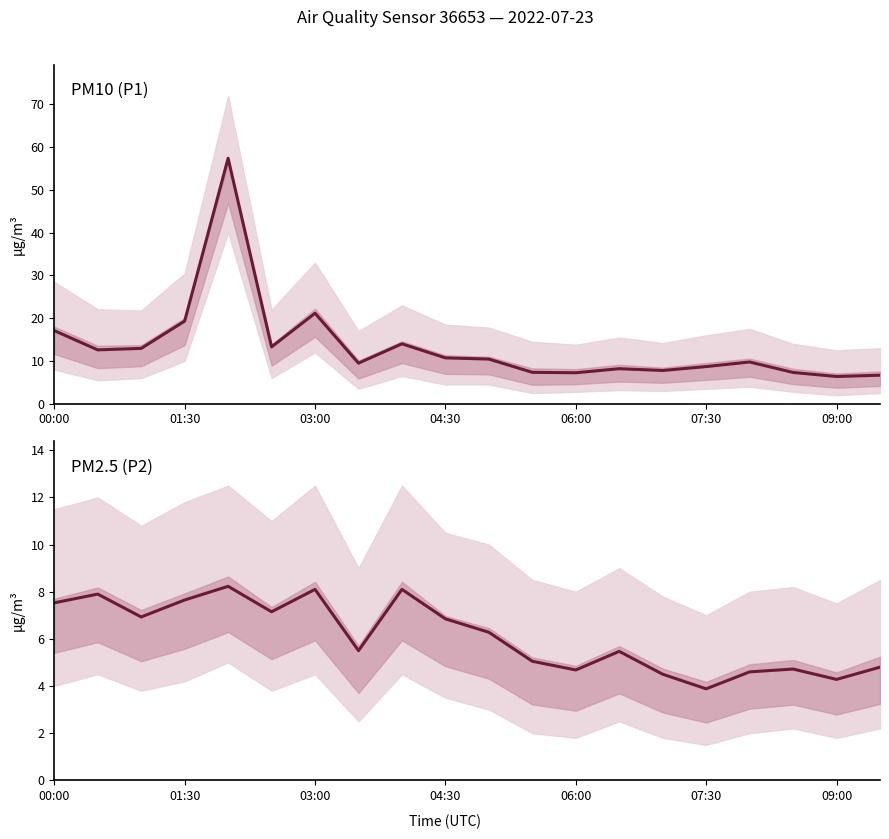

Reading left to right, extract all data points from this chart.

P1 (PM10): 17.1	12.6	12.9	19.3	57.4	13.3	21.2	9.5	14.0	10.7	10.4	7.3	7.2	8.2	7.8	8.7	9.8	7.3	6.4	6.7
P2 (PM2.5): 7.5	7.9	6.9	7.7	8.2	7.2	8.1	5.5	8.1	6.8	6.3	5.0	4.7	5.5	4.5	3.9	4.6	4.7	4.3	4.8